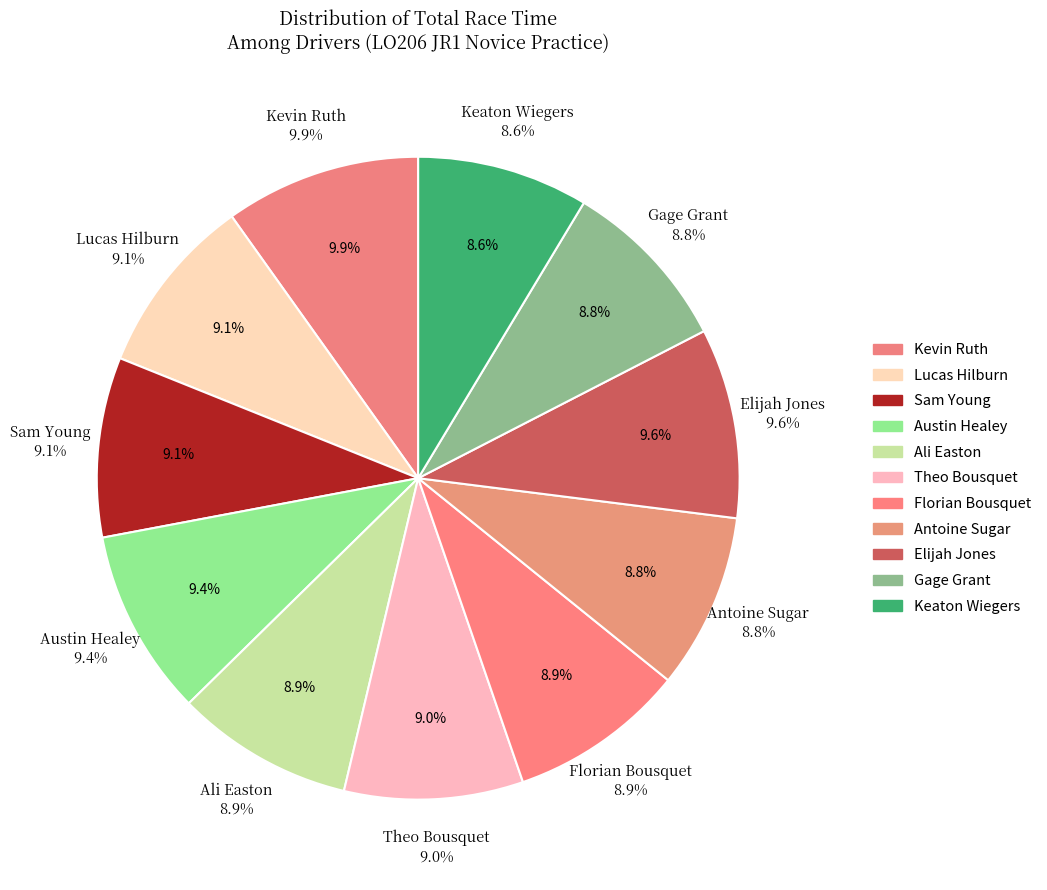

What is the largest slice in the pie chart?

Kevin Ruth